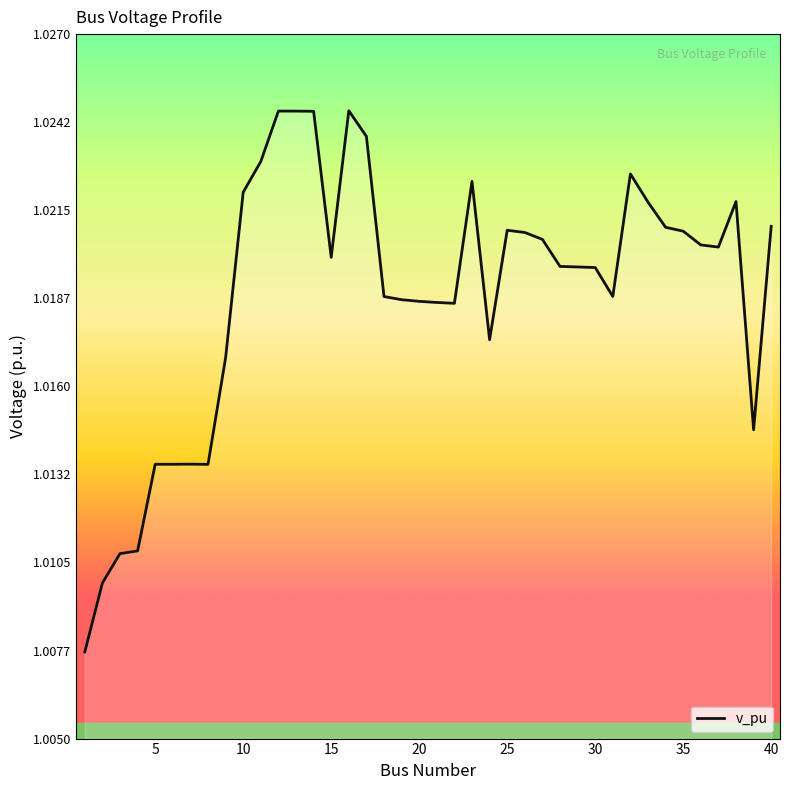

How many interior local peaks (higher than both neighbors) does the data have?

8